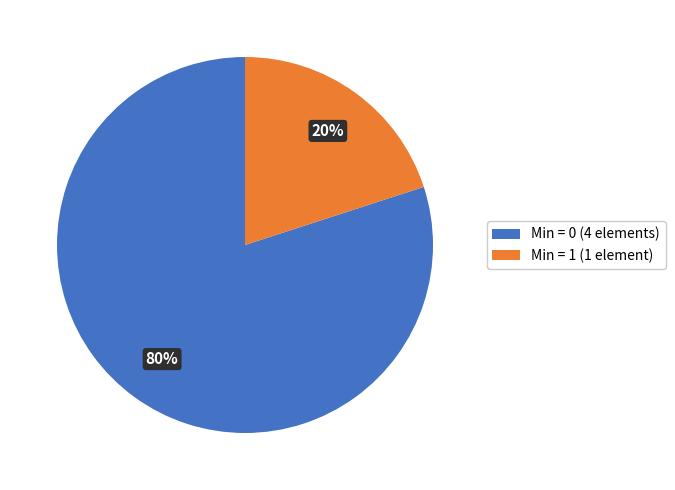

Count the number of slices in the pie.

2